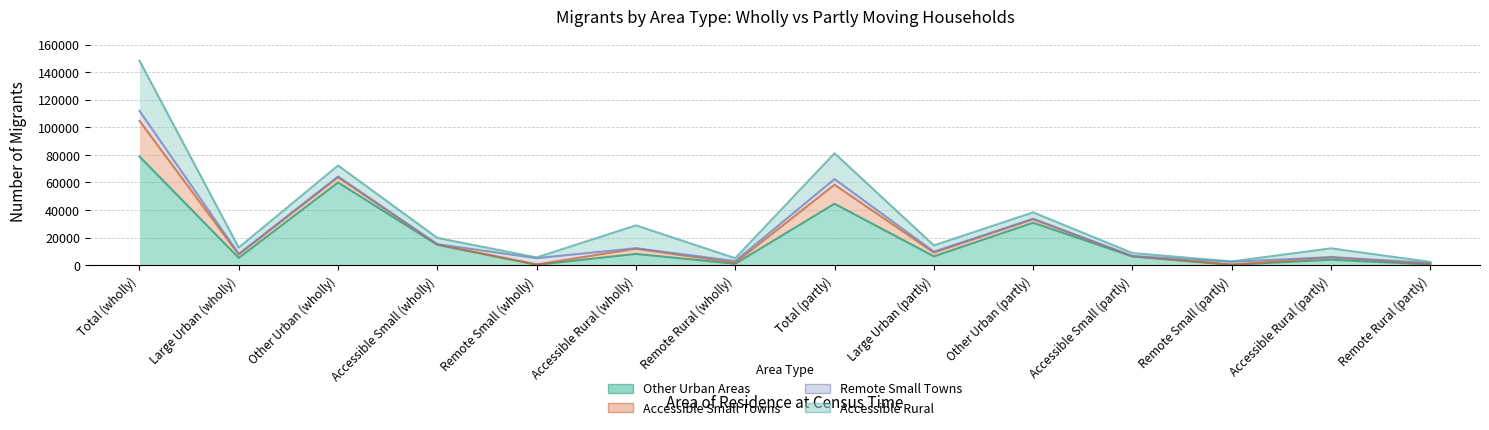

How many interior local valleys does the Accessible Small Towns series have?

4